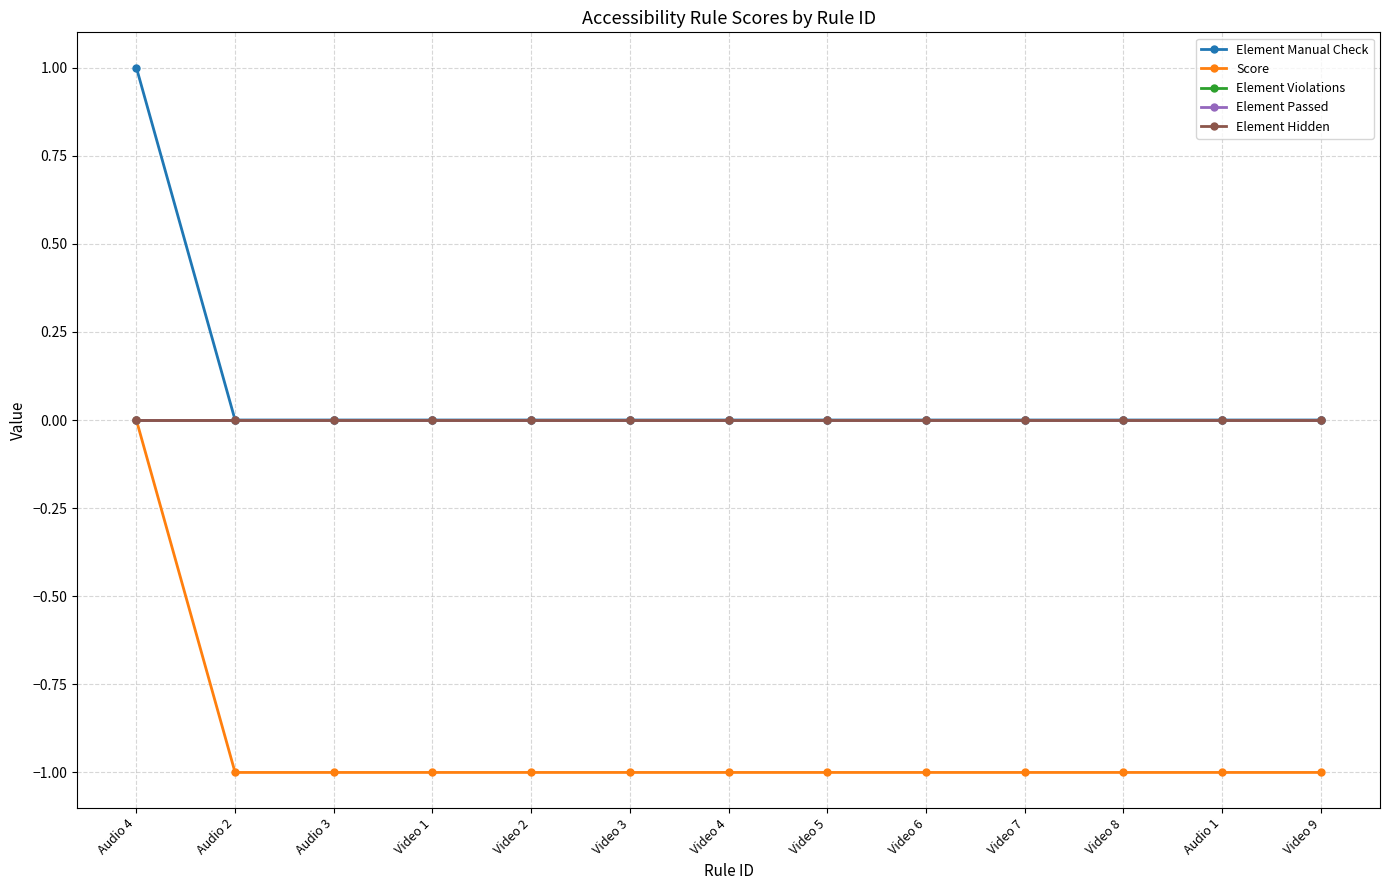

Is this an area chart (filled region under the line)?

No